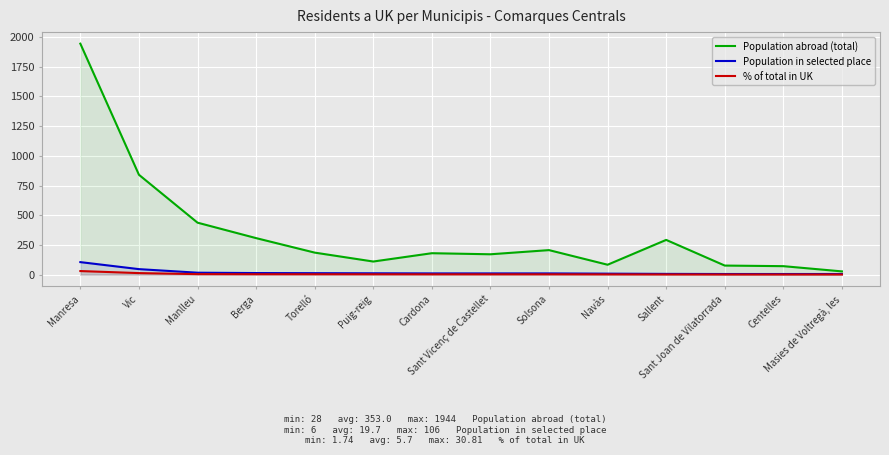

True or false: Population abroad (total) and Population in selected place cross at least once.

False